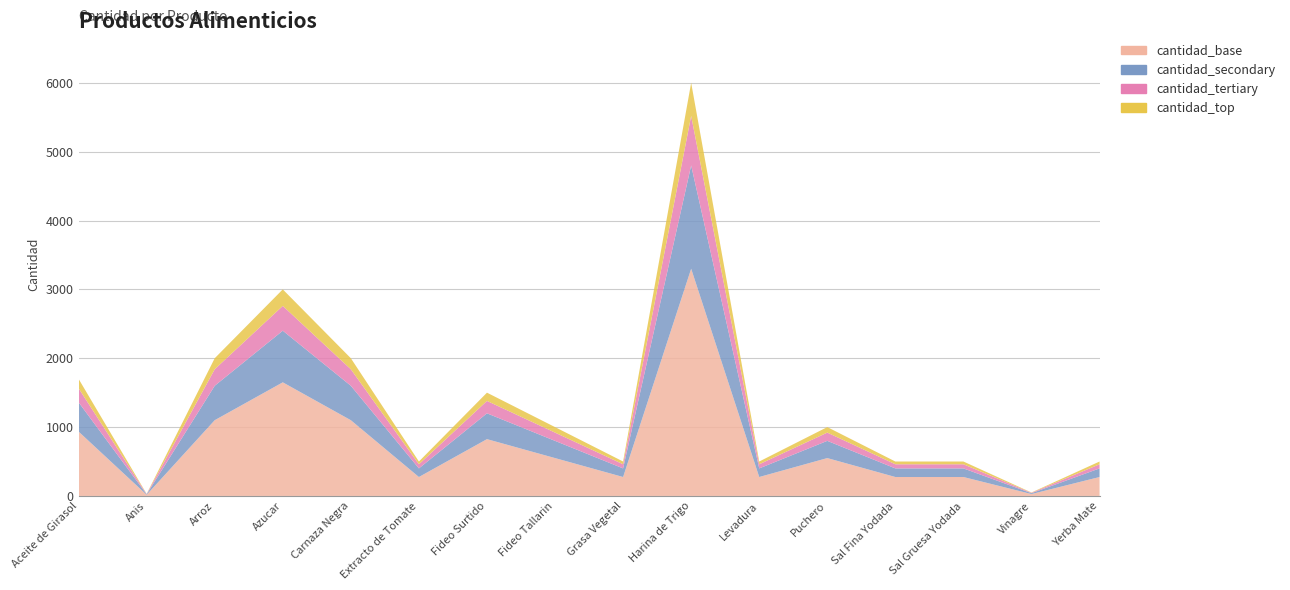

Reading right to left, transcribe all the data shown in this chart.

500	50	500	500	1000	500	6000	500	1000	1500	500	2000	3000	2000	30	1700